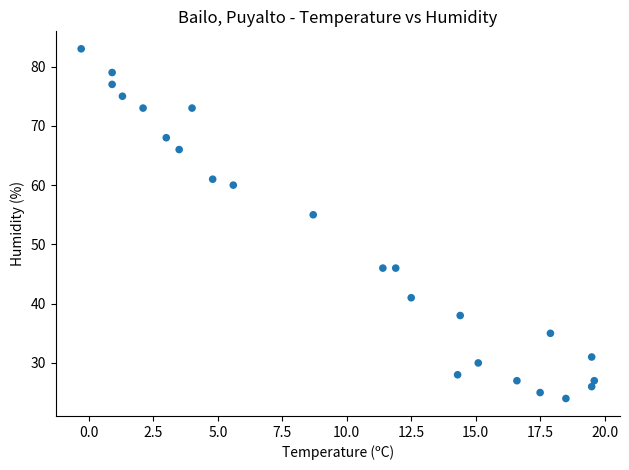

What Y value in the scatter plot is closest to 53?

55